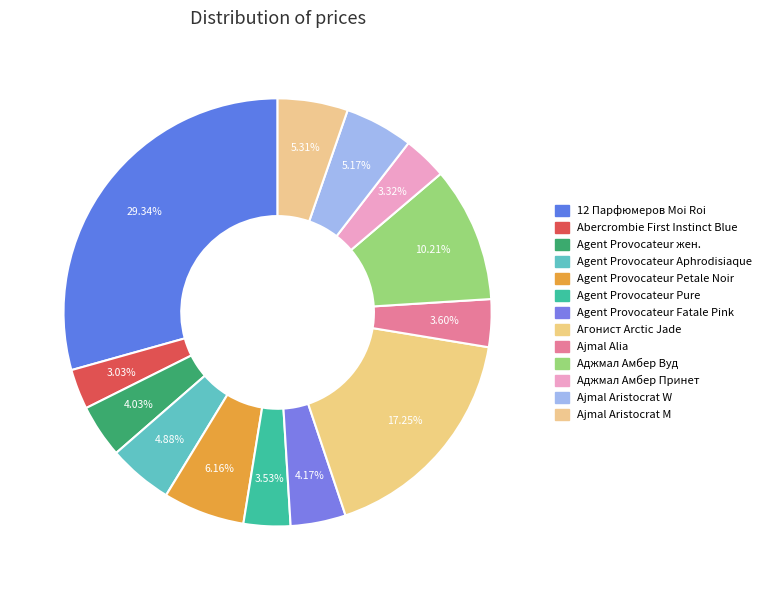

Approximately how many times larger is the value at Agent Provocateur Petale Noir compared to 12 Парфюмеров Moi Roi?

0.2